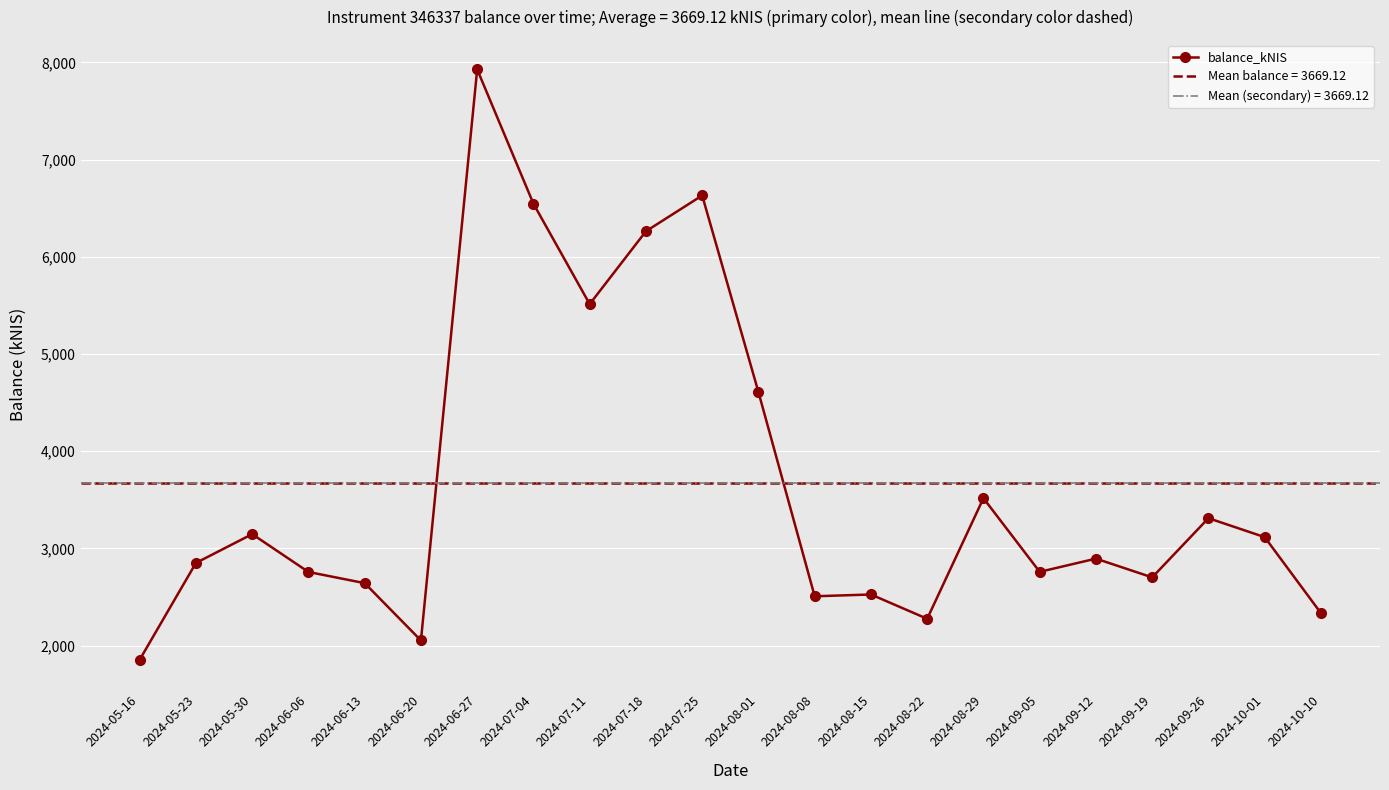

Approximately how many times larger is the value at 2024-09-12 compared to 2024-08-22?

1.3